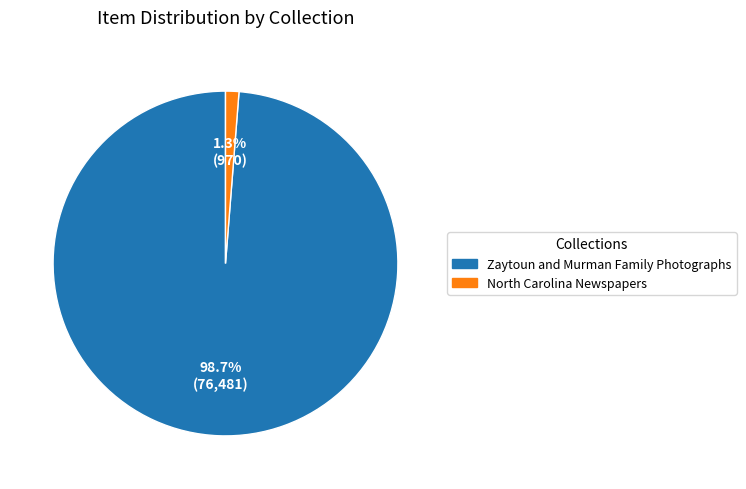

What percentage is NOT represented by Zaytoun and Murman Family Photographs?

1.3%